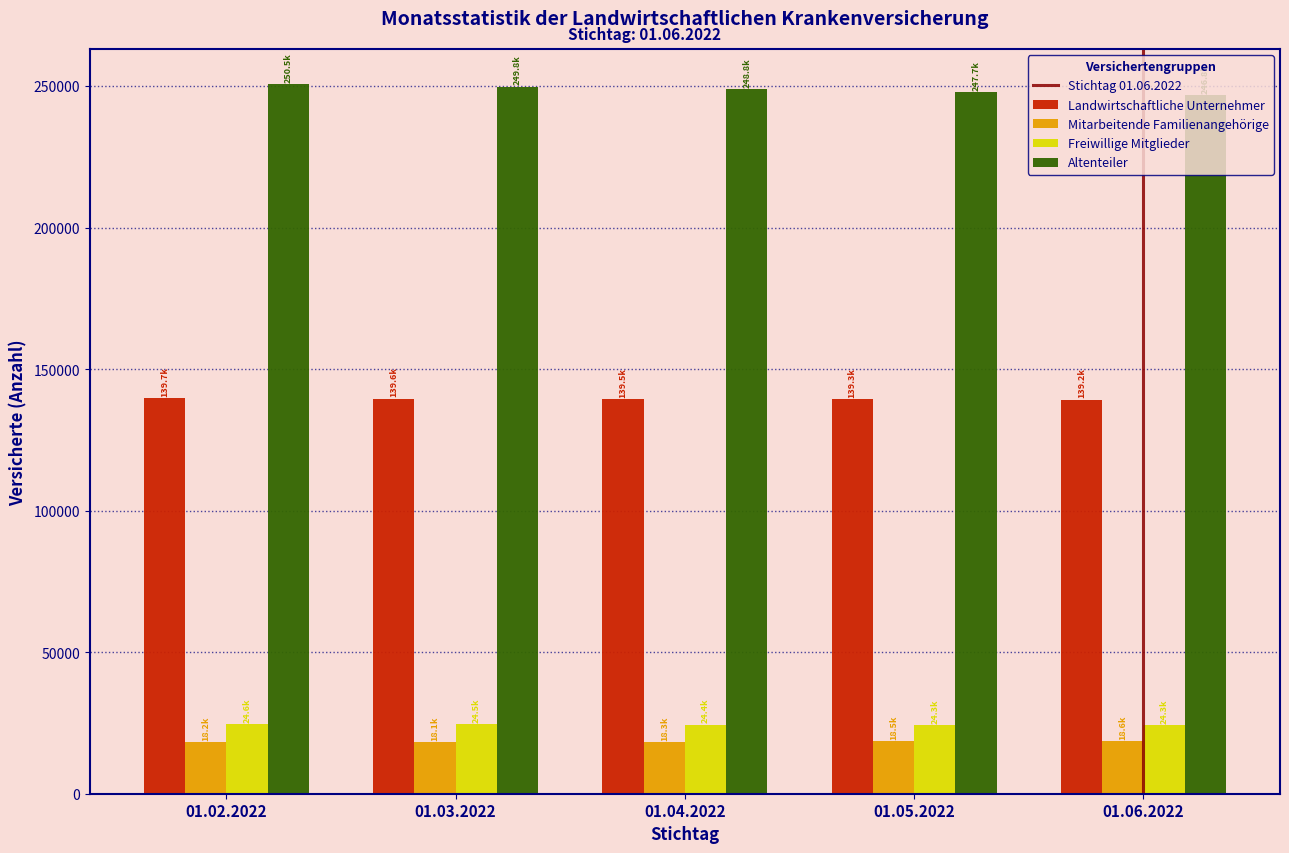

What is the average value of the Altenteiler series?

248718